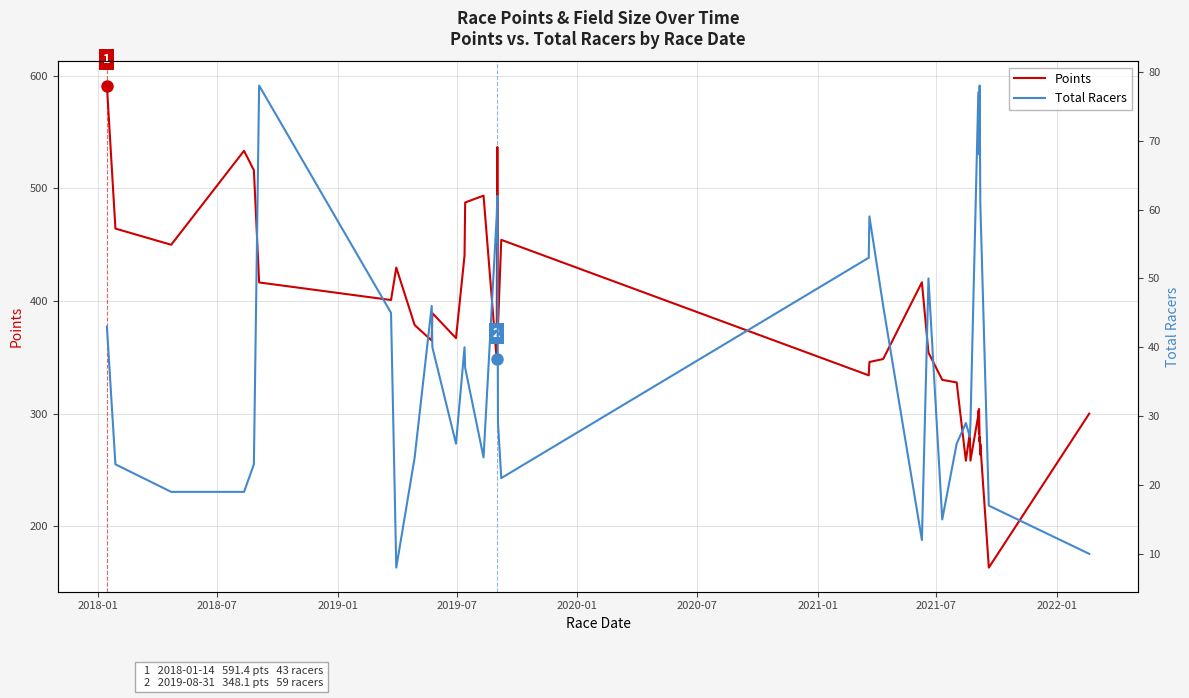

Rank the series by their average value, from highest to lowest.

Points, Total Racers